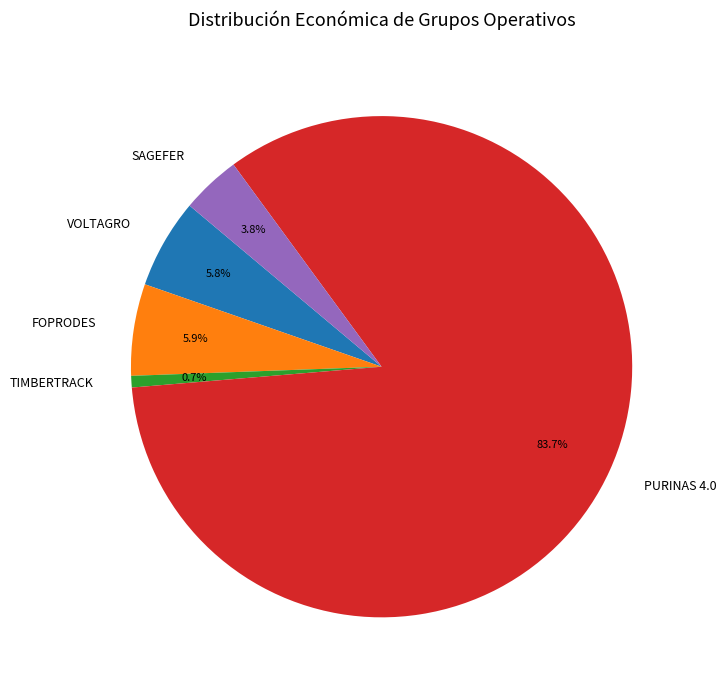

What portion of the pie excludes FOPRODES?

94.1%